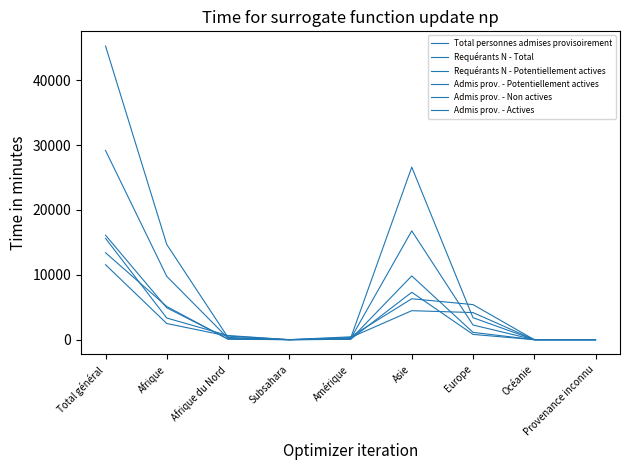

Is the value of Requérants N - Potentiellement actives at Europe greater than the value of Requérants N - Total at Océanie?

Yes